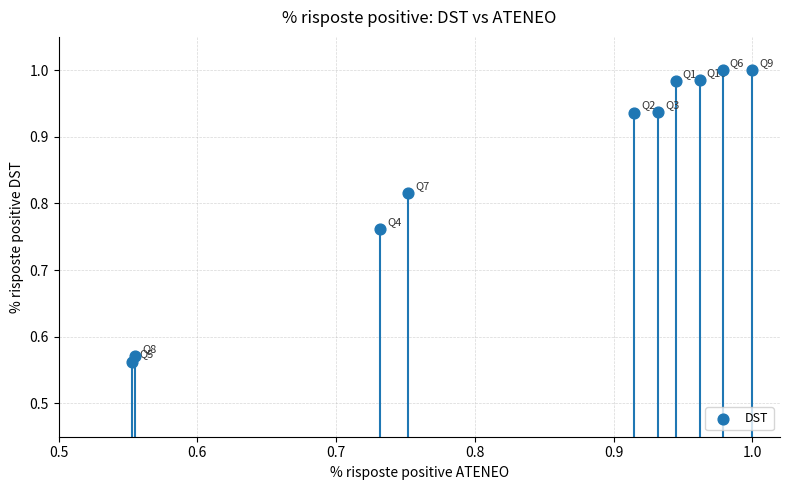

What is the range of X values (max minus min)?

0.4